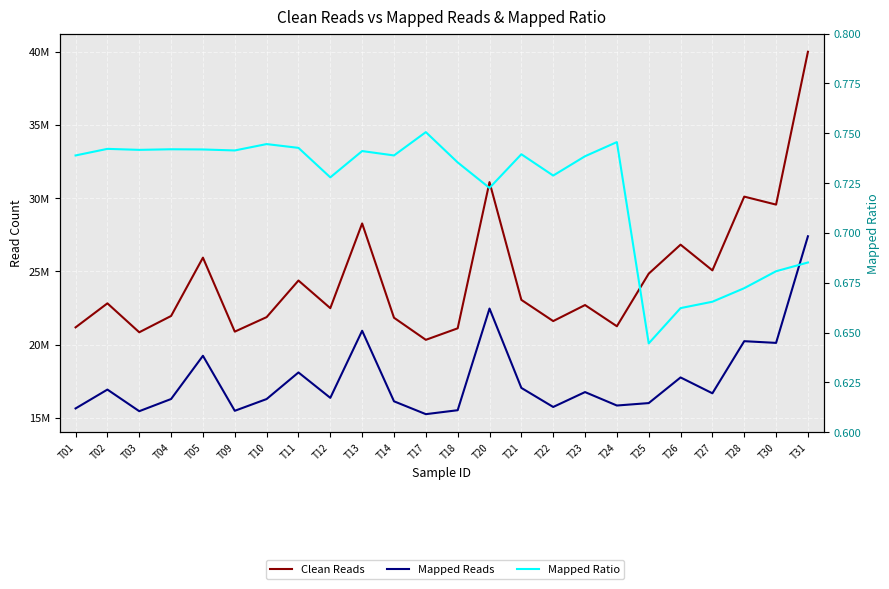

Is the value of Mapped Ratio at T17 greater than the value of Mapped Reads at T12?

No